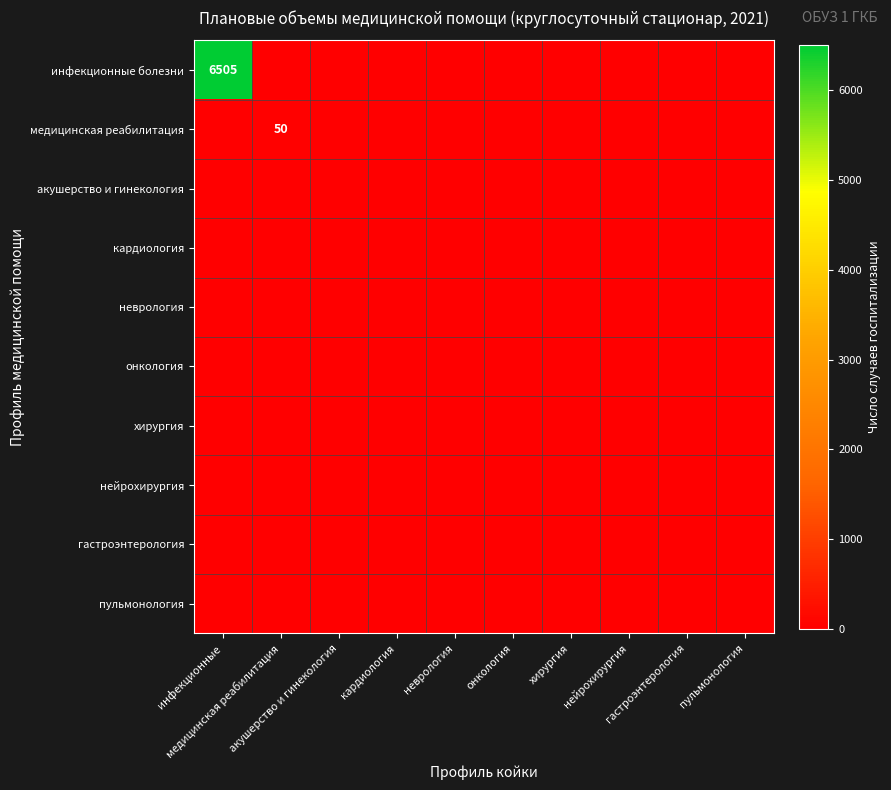

At which label is нейрохирургия closest to 0?

инфекционные